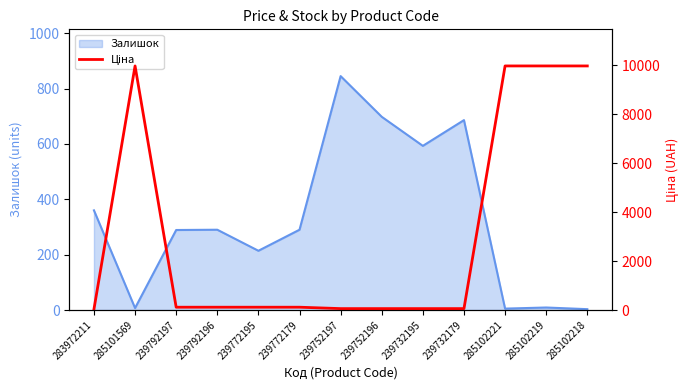

The value of Залишок at 239772195 is 214. True or false?

True